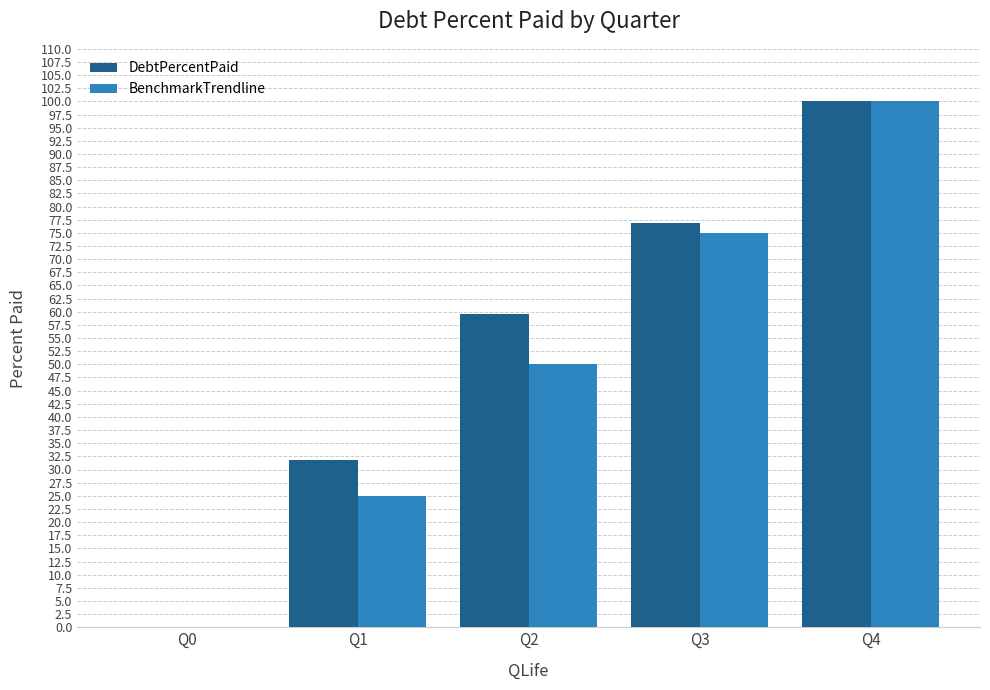

Is it true that DebtPercentPaid equals 27.1 at Q3?

False